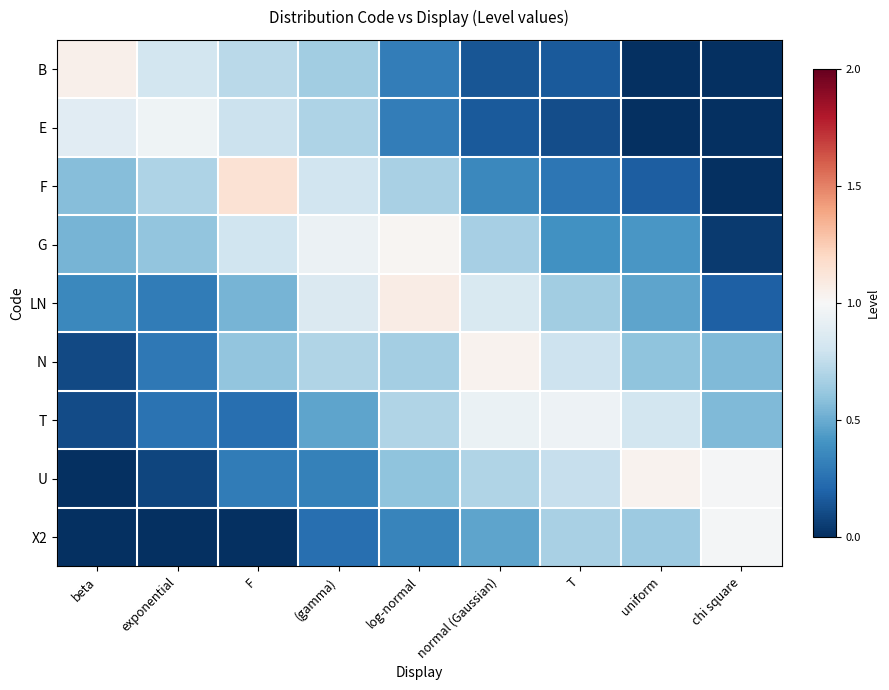

Reading left to right, what are all the values shown in this chart?

B: beta=1.0	exponential=0.8	F=0.7	(gamma)=0.7	log-normal=0.3	normal (Gaussian)=0.1	T=0.2	uniform=0.0	chi square=0.0
E: beta=0.9	exponential=1.0	F=0.8	(gamma)=0.7	log-normal=0.3	normal (Gaussian)=0.2	T=0.1	uniform=0.0	chi square=0.0
F: beta=0.6	exponential=0.7	F=1.1	(gamma)=0.8	log-normal=0.7	normal (Gaussian)=0.4	T=0.3	uniform=0.2	chi square=0.0
G: beta=0.5	exponential=0.6	F=0.8	(gamma)=0.9	log-normal=1.0	normal (Gaussian)=0.7	T=0.4	uniform=0.4	chi square=0.0
LN: beta=0.4	exponential=0.3	F=0.5	(gamma)=0.9	log-normal=1.1	normal (Gaussian)=0.9	T=0.7	uniform=0.5	chi square=0.2
N: beta=0.1	exponential=0.3	F=0.6	(gamma)=0.7	log-normal=0.7	normal (Gaussian)=1.0	T=0.8	uniform=0.6	chi square=0.6
T: beta=0.1	exponential=0.3	F=0.2	(gamma)=0.5	log-normal=0.7	normal (Gaussian)=0.9	T=1.0	uniform=0.8	chi square=0.6
U: beta=0.0	exponential=0.1	F=0.3	(gamma)=0.3	log-normal=0.6	normal (Gaussian)=0.7	T=0.8	uniform=1.0	chi square=1.0
X2: beta=0.0	exponential=0.0	F=0.0	(gamma)=0.2	log-normal=0.3	normal (Gaussian)=0.5	T=0.7	uniform=0.6	chi square=1.0